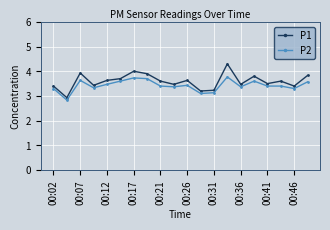

What is the difference between the maximum and minimum values in the P2 series?

0.9